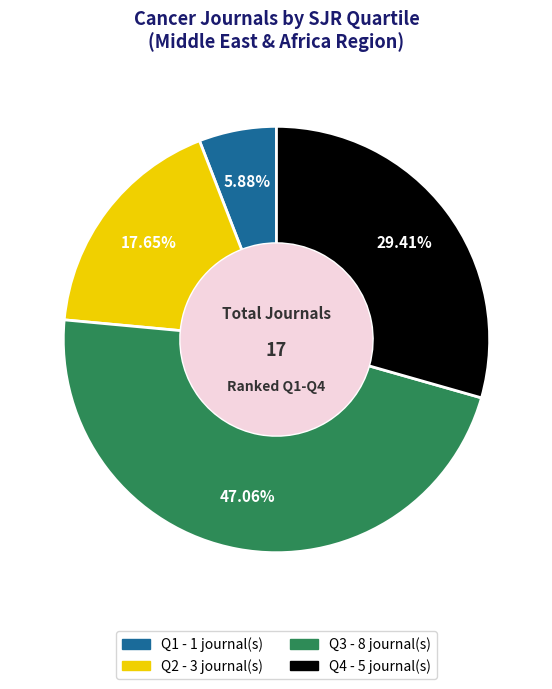

Which slice is the largest?

Q3